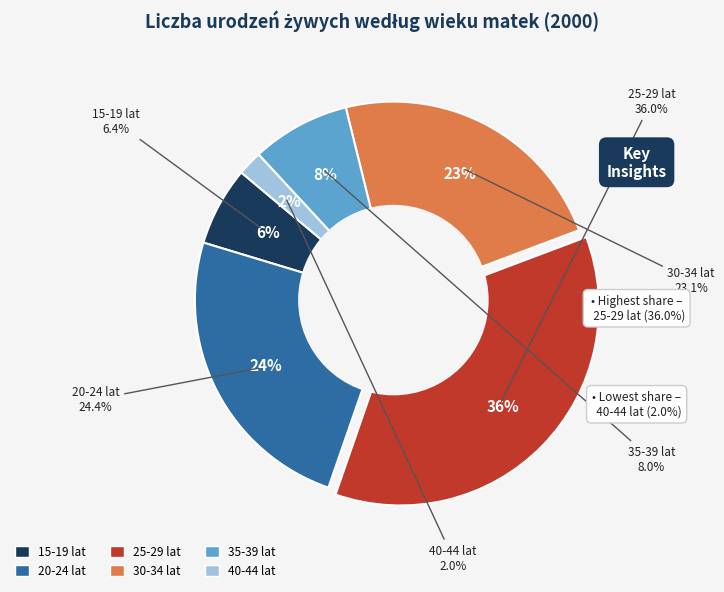

Rank the categories by value from highest to lowest.

25-29 lat, 20-24 lat, 30-34 lat, 35-39 lat, 15-19 lat, 40-44 lat